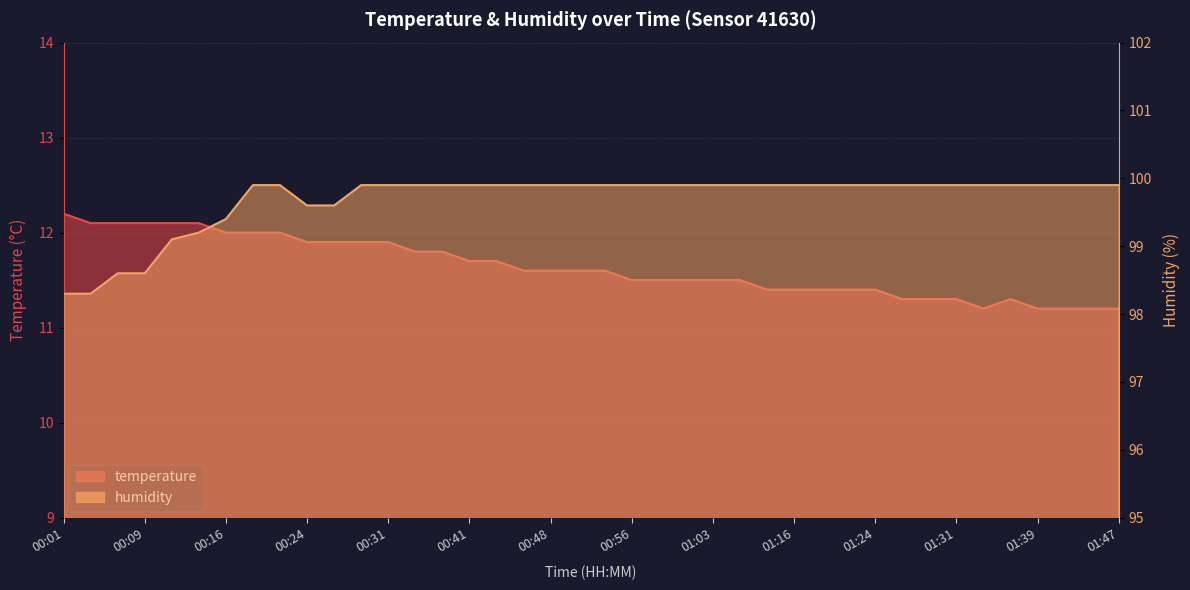

What value does the humidity series have at 00:31?

99.9